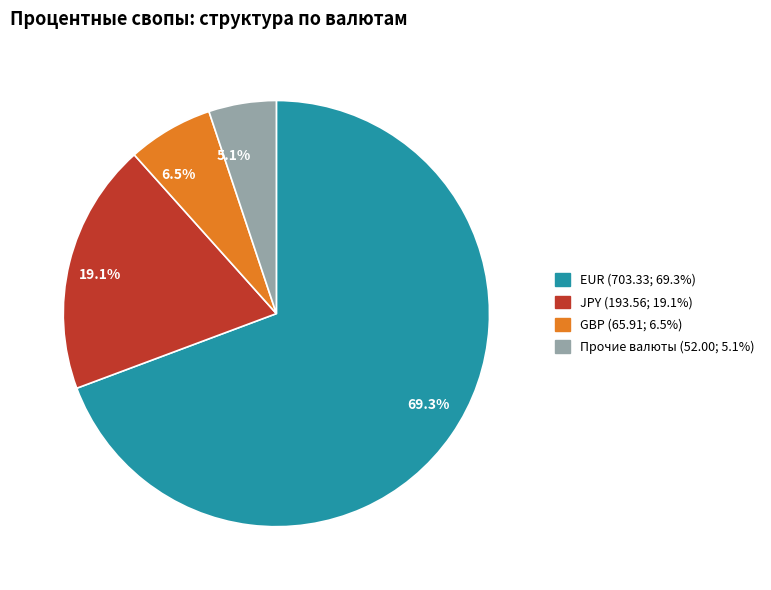

How many slices are in this pie chart?

4